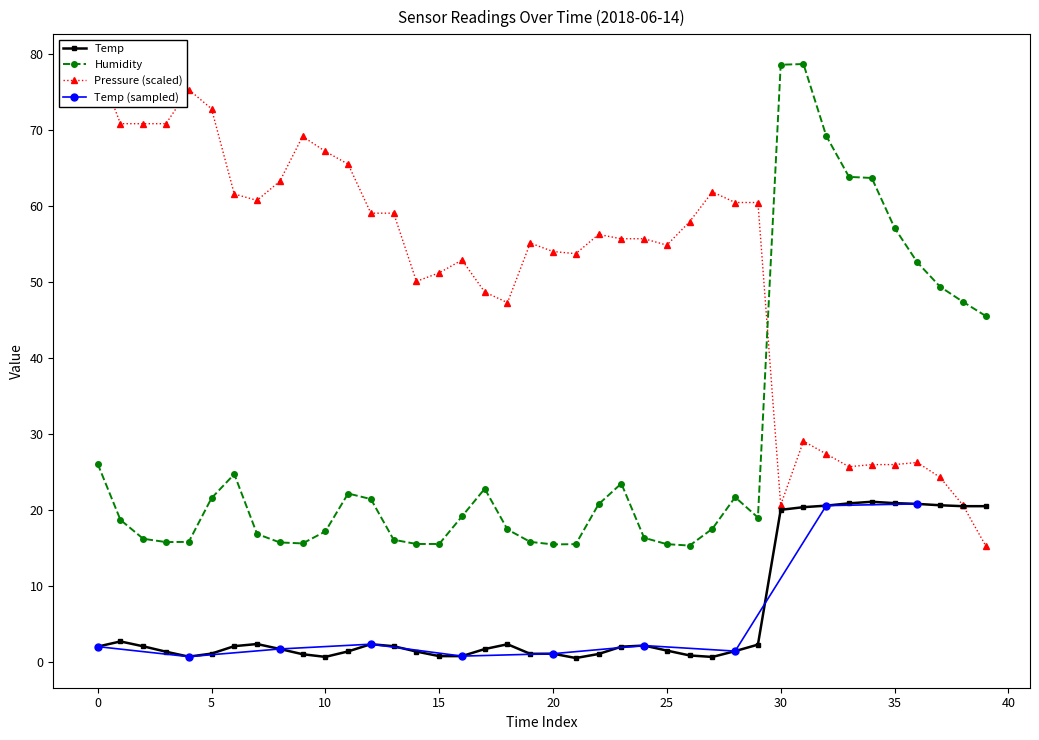

Which series has the largest total across all categories?

Pressure